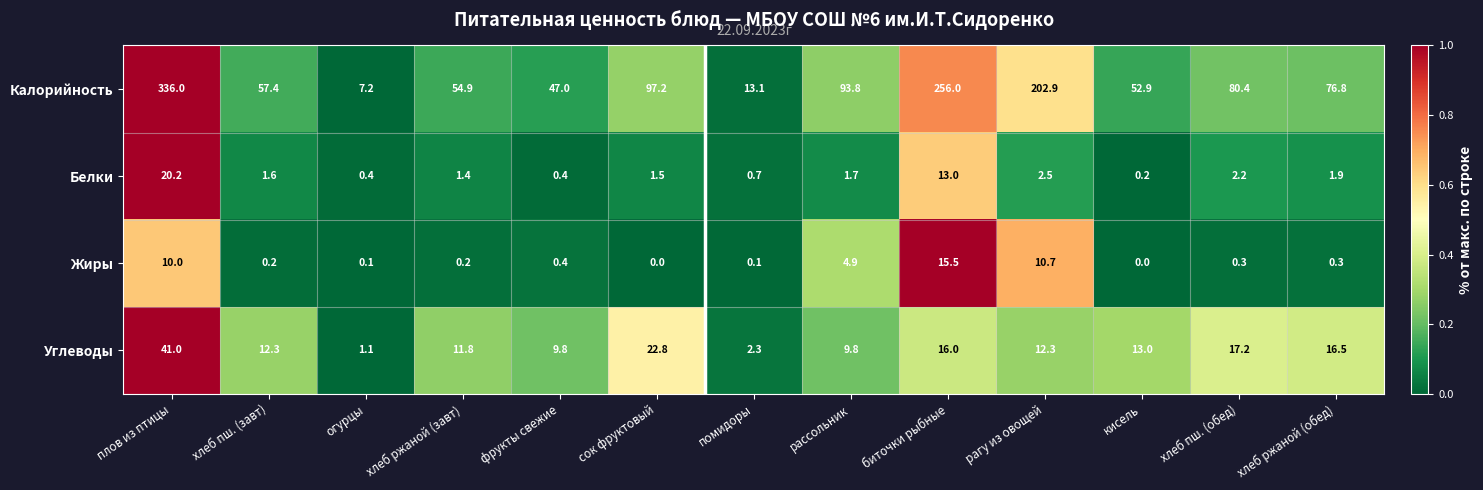

True or false: Белки has a value of 3.2 at хлеб пш. (обед).

False